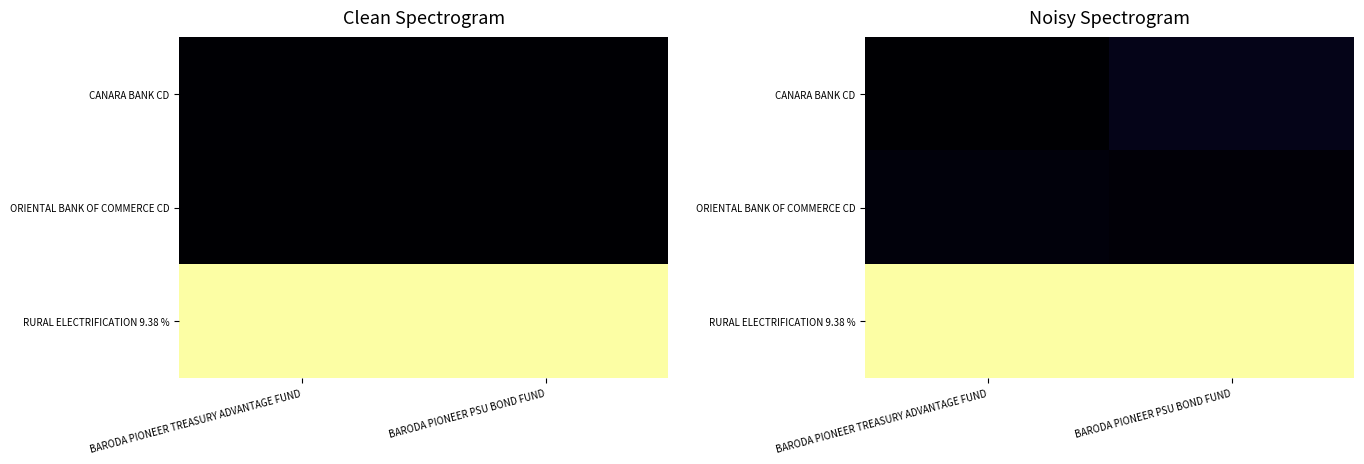

At which category is the sum across all series the highest?

BARODA PIONEER PSU BOND FUND